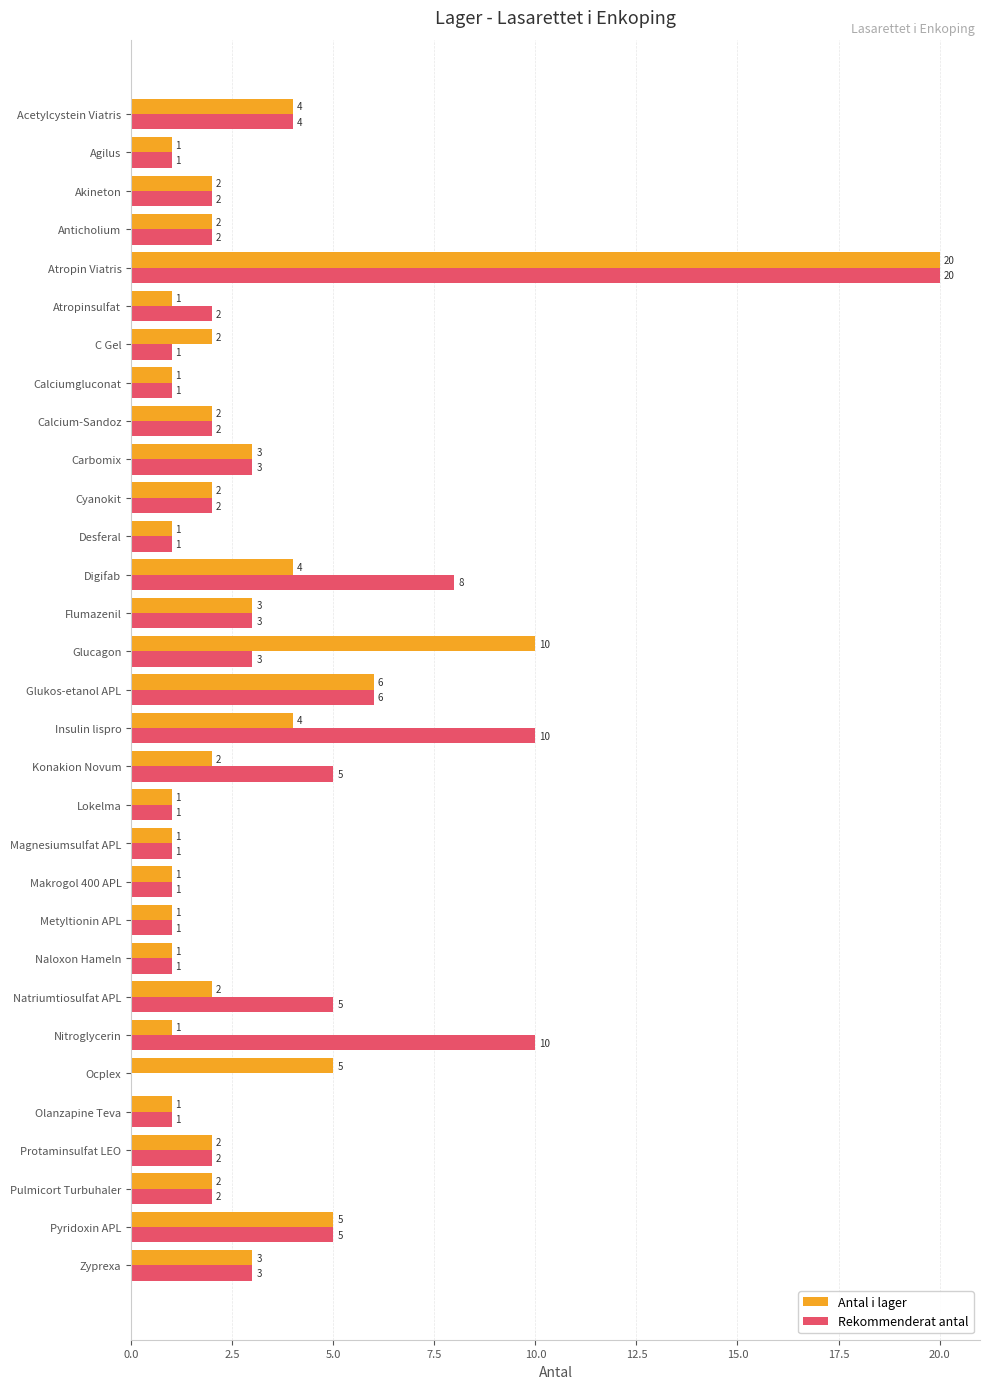

What is the sum of all Rekommenderat antal values?

109